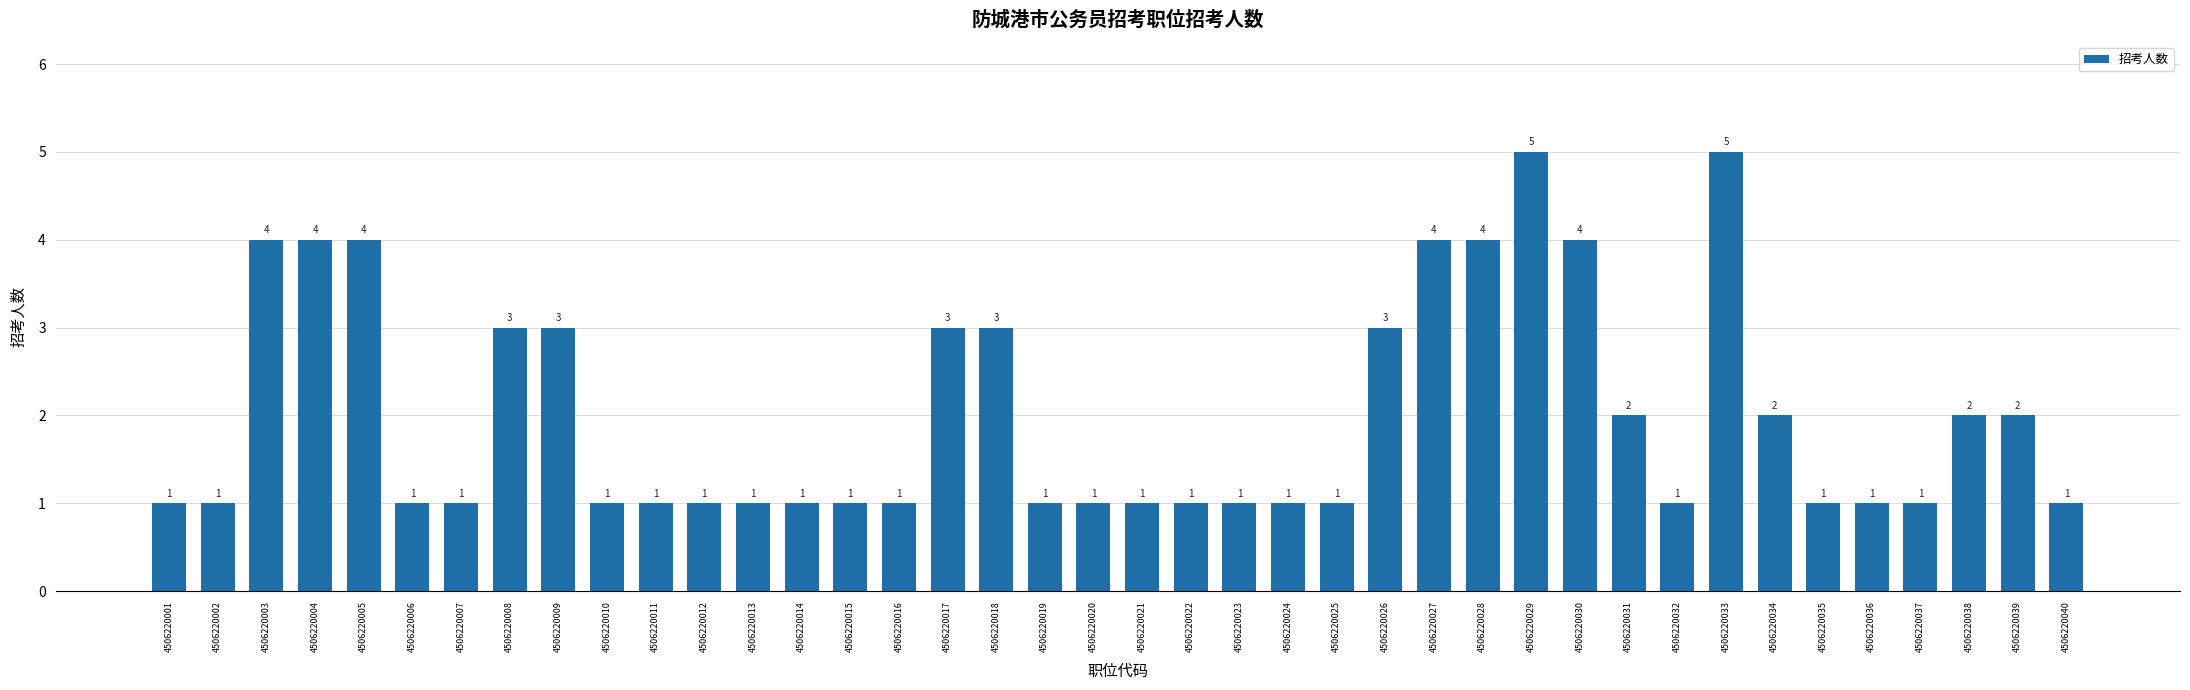

Approximately how many times larger is the value at 4506220038 compared to 4506220015?

2.0